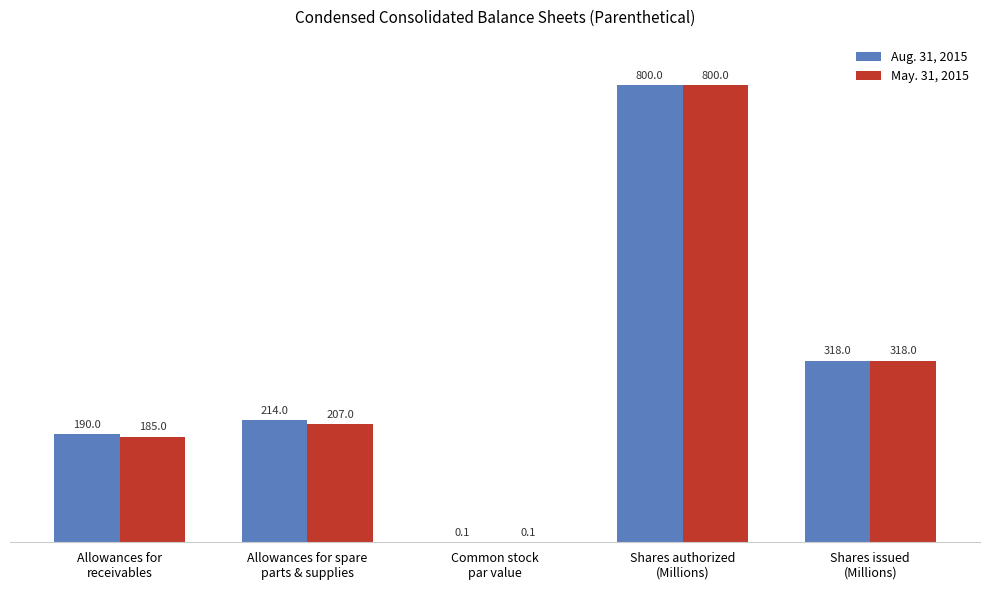

Count the number of data series in this chart.

2